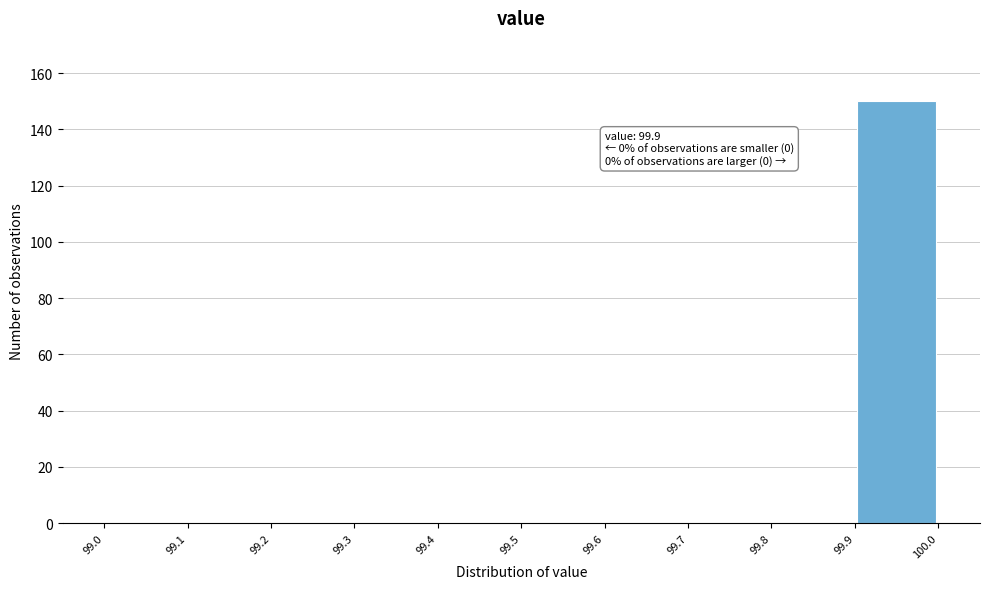

Which range on the x-axis has the tallest bar?

99.9 to 100.0